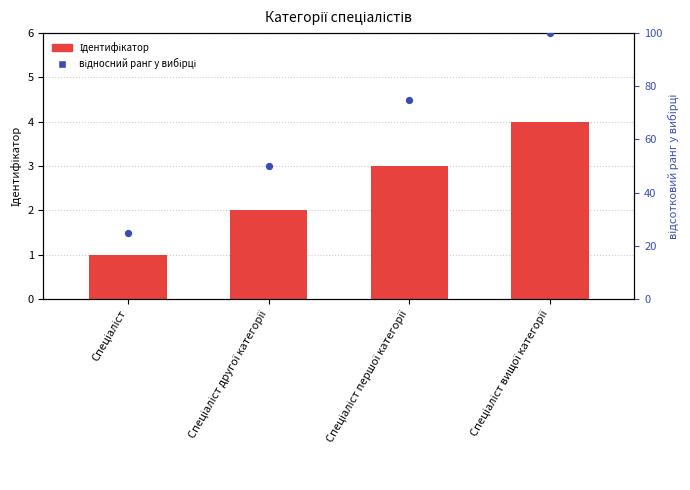

What are all the series names shown in the legend?

Ідентифікатор, відносний ранг